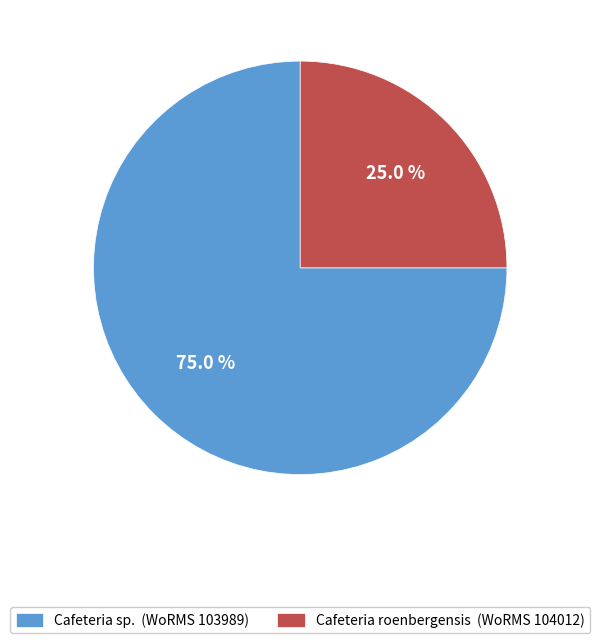

To the nearest percent, what is the average slice percentage?

50%